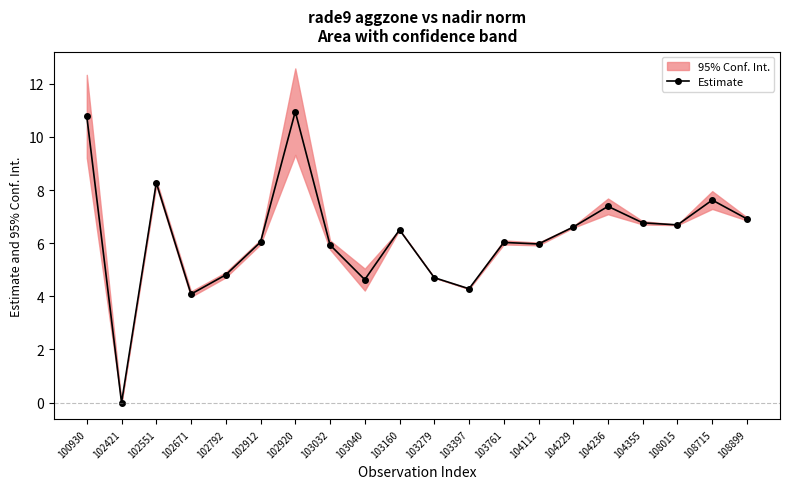

Reading left to right, what are all the values shown in this chart?

100930=10.8	102421=0.0	102551=8.3	102671=4.1	102792=4.8	102912=6.0	102920=11.0	103032=5.9	103040=4.6	103160=6.5	103279=4.7	103397=4.3	103761=6.0	104112=6.0	104229=6.6	104236=7.4	104355=6.8	108015=6.7	108715=7.6	108899=6.9